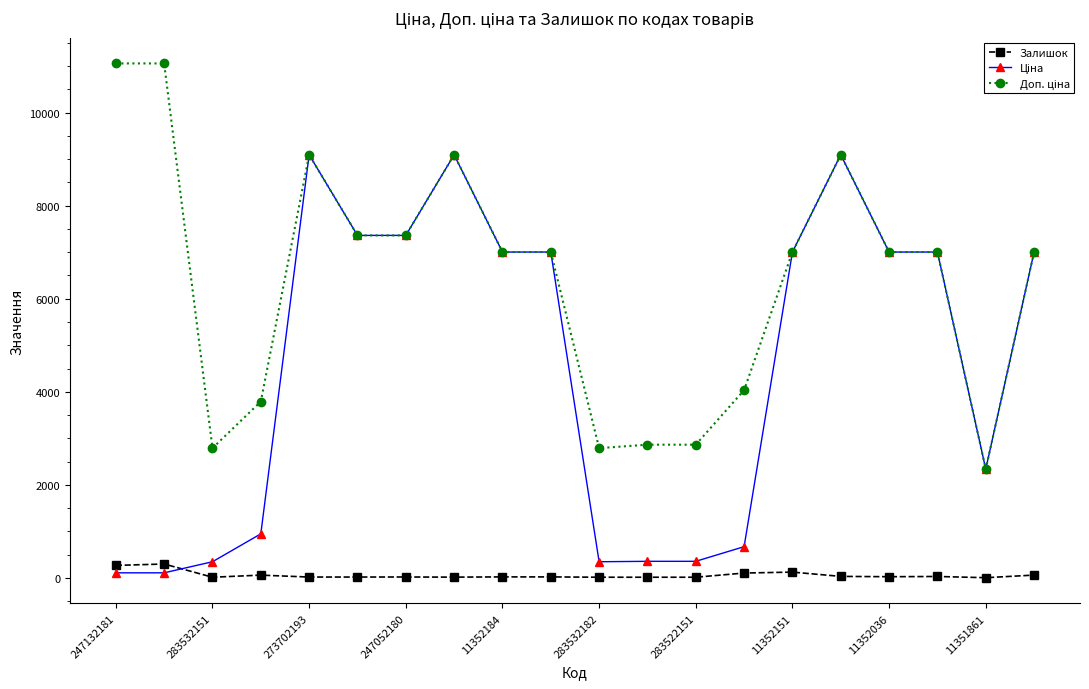

At how many categories does at least one series exceed 4655?

13